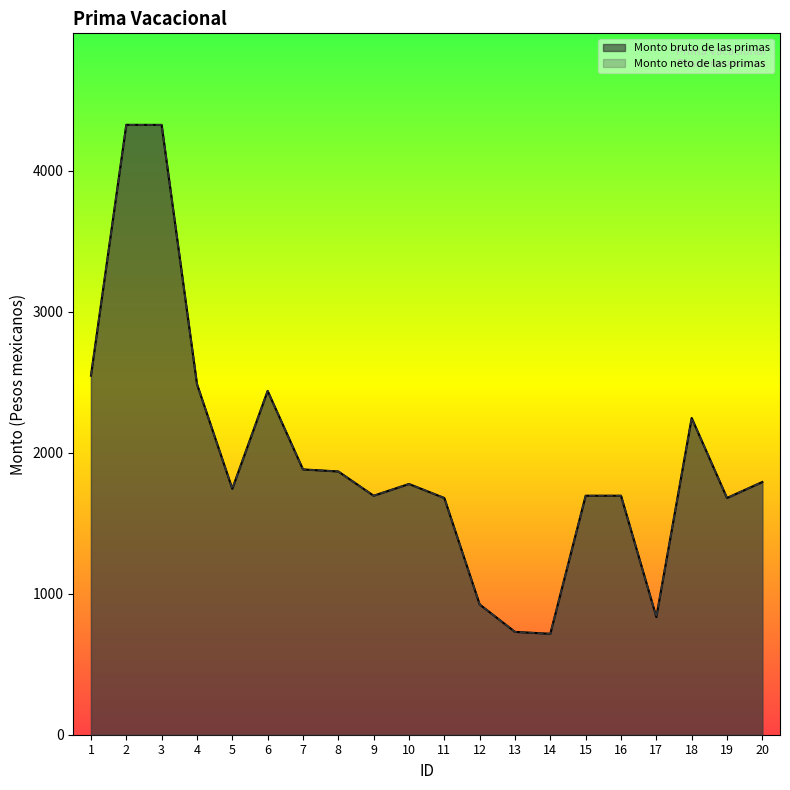

Reading left to right, transcribe all the data shown in this chart.

Monto bruto de las primas: 1=2547.6	2=4326.8	3=4326.3	4=2487.7	5=1744.7	6=2439.1	7=1882.2	8=1867.7	9=1695.5	10=1778.8	11=1679.4	12=924.1	13=729.6	14=716.0	15=1695.5	16=1695.5	17=834.9	18=2246.8	19=1679.4	20=1792.9
Monto neto de las primas: 1=2547.6	2=4326.8	3=4326.3	4=2487.7	5=1744.7	6=2439.1	7=1882.2	8=1867.7	9=1695.5	10=1778.8	11=1679.4	12=924.1	13=729.6	14=716.0	15=1695.5	16=1695.5	17=834.9	18=2246.8	19=1679.4	20=1792.9